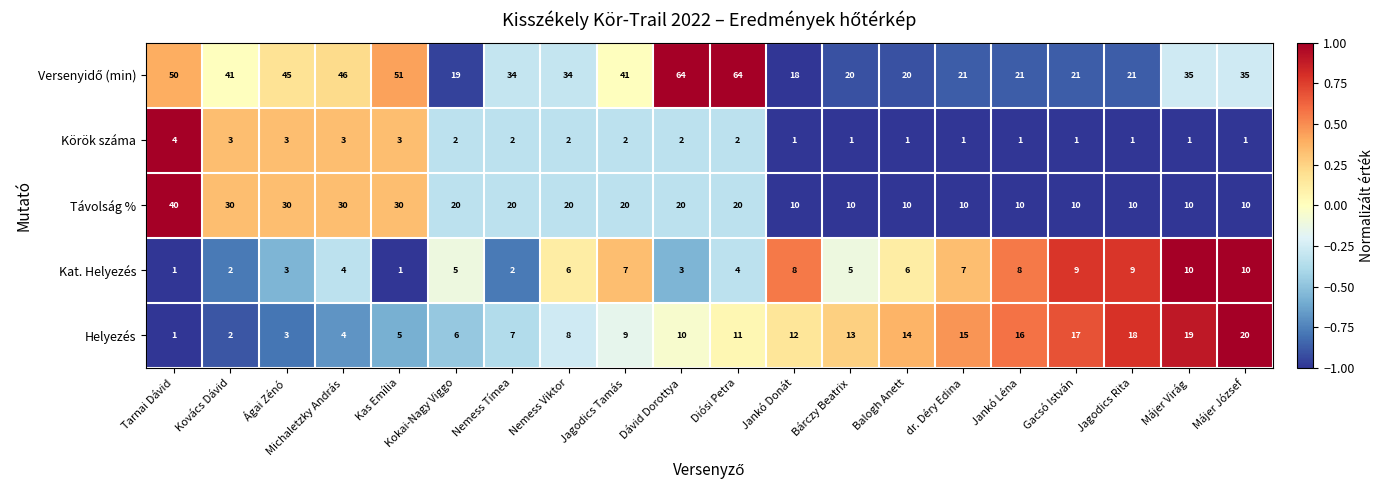

The Helyezés series shows 1 at Tarnai Dávid. True or false?

True